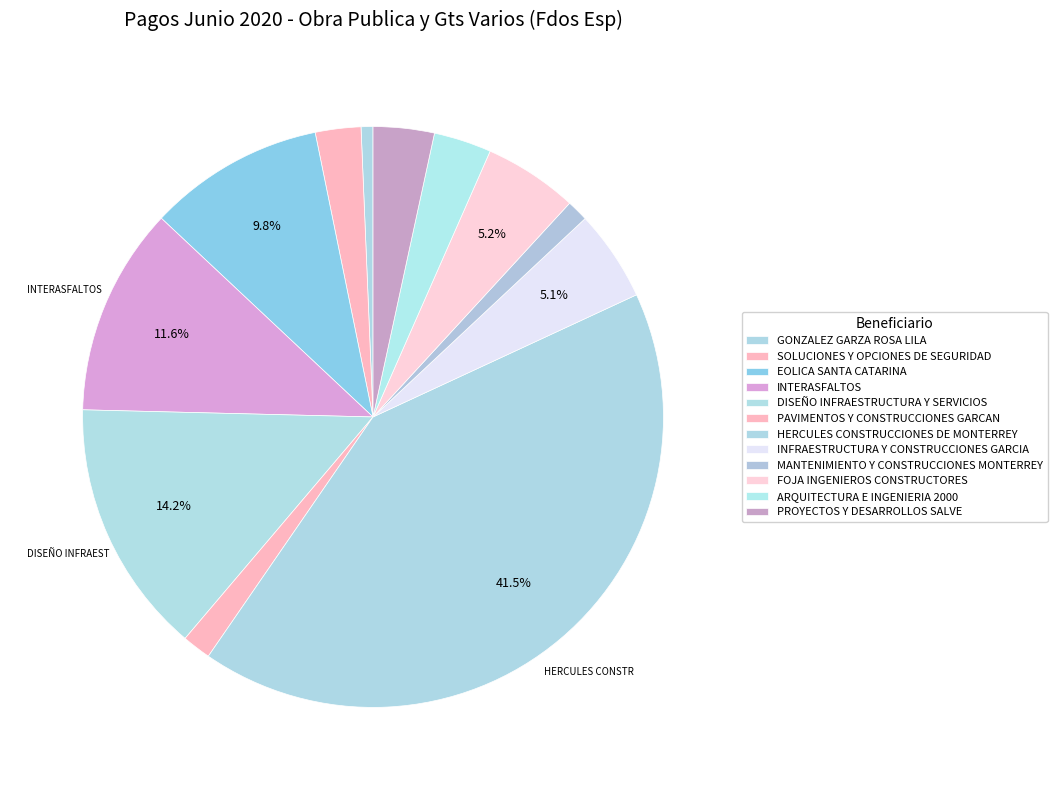

Count the number of slices in the pie.

12